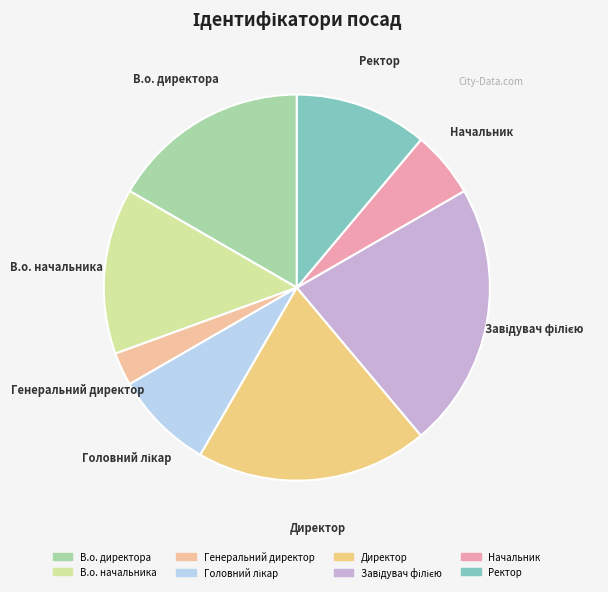

The Ректор slice represents 16% of the pie. True or false?

False